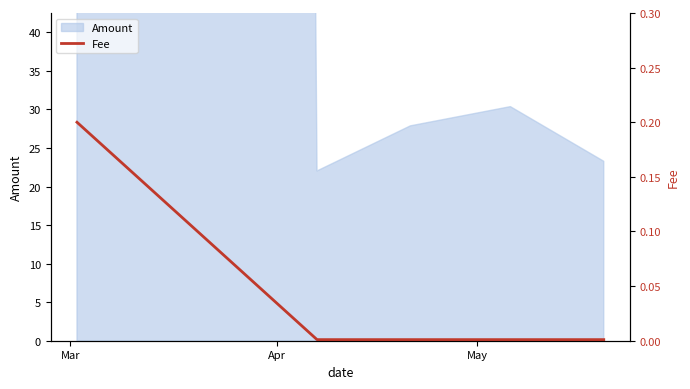

How many lines are shown in the chart?

1